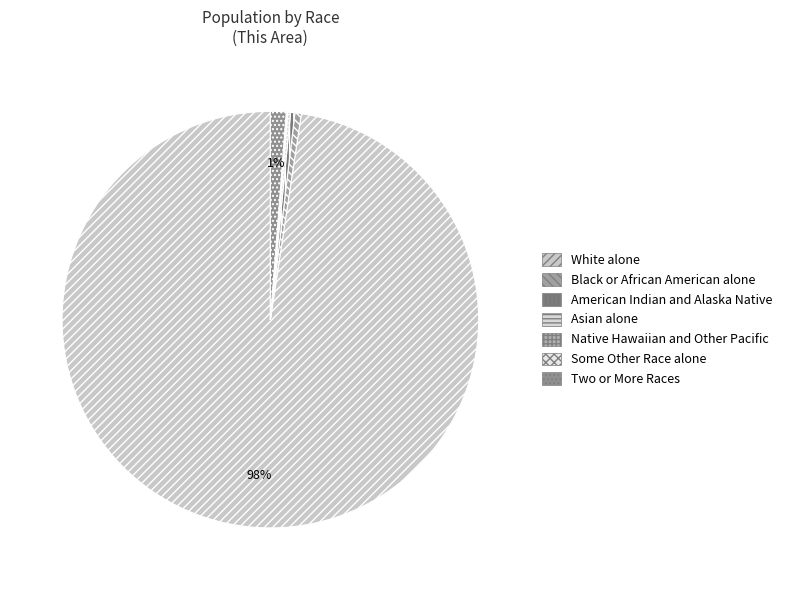

Rank the categories by value from highest to lowest.

White alone, Two or More Races, Black or African American alone, American Indian and Alaska Native, Asian alone, Some Other Race alone, Native Hawaiian and Other Pacific